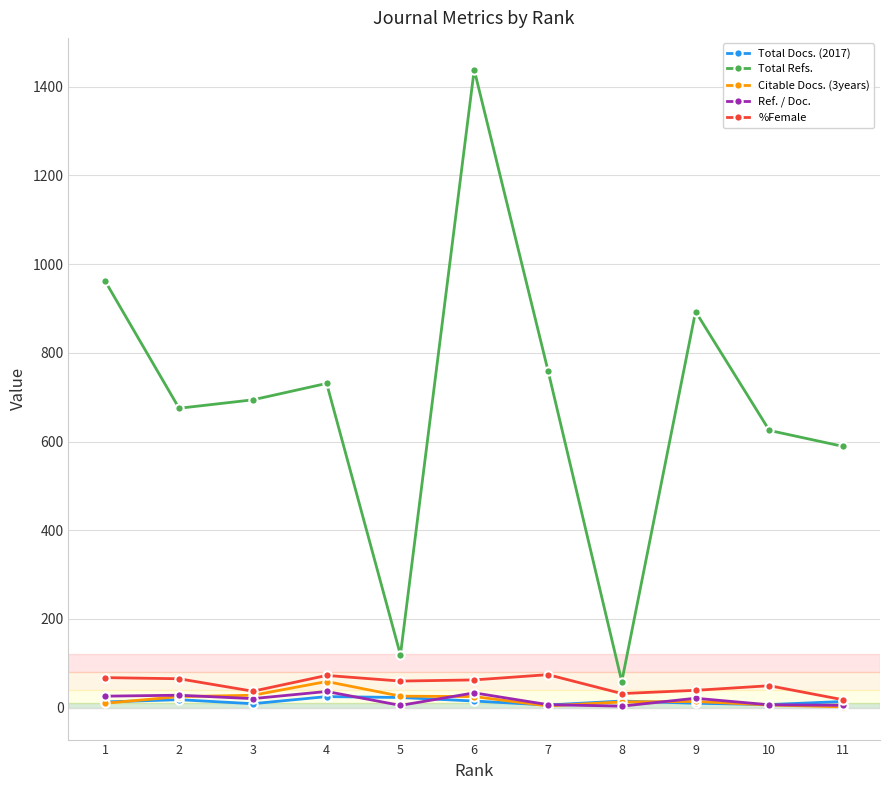

Which series has the largest total across all categories?

Total Refs.